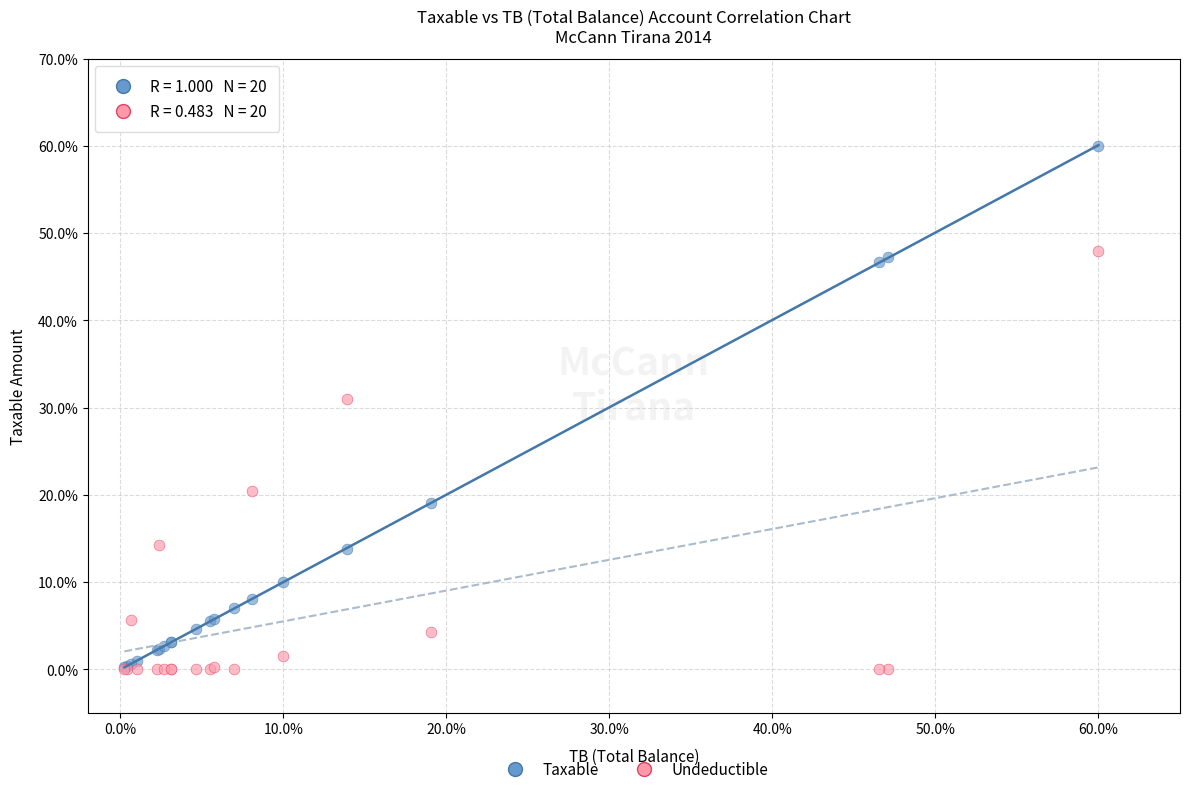

What are all the series names shown in the legend?

Taxable, Undeductible